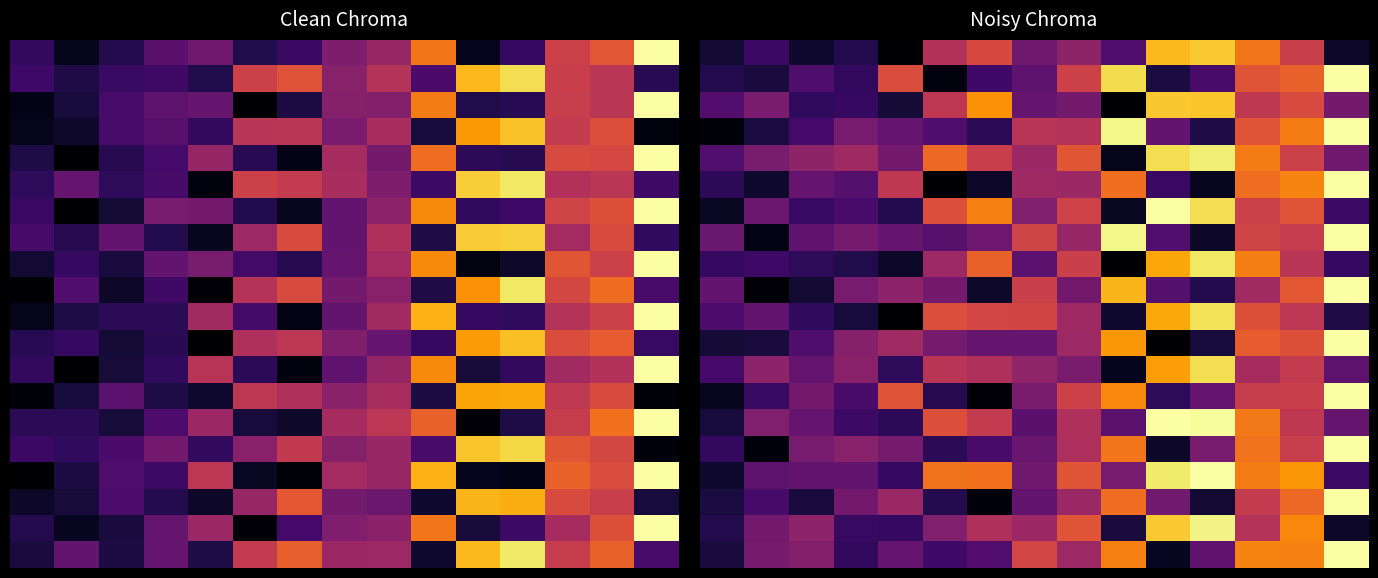

What is the total value across all series at 9?

9.2